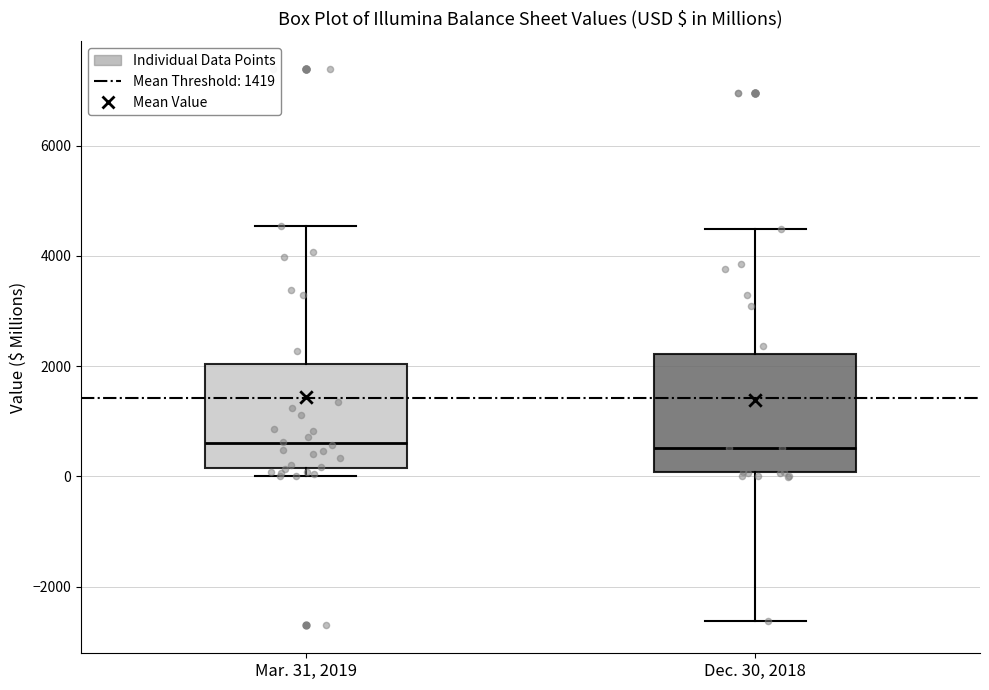

Reading left to right, read every box against the y-axis: the position of its median line, the range the box covers, and the ends of its whiskers. The values are not printed on the chart, so give them approximately, as read against the axis.

Mar. 31, 2019: median 600, box 200 to 2000, whiskers 0 to 4600
Dec. 30, 2018: median 600, box 0 to 2200, whiskers -2600 to 4400